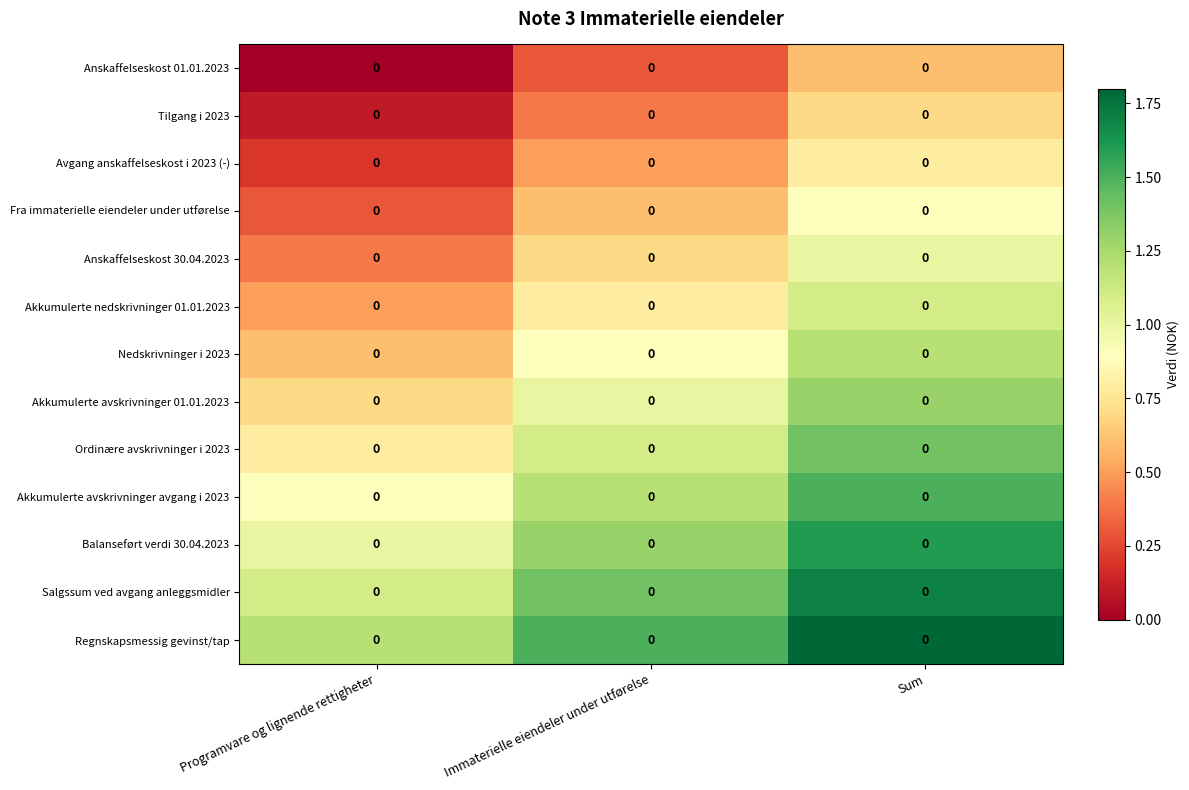

Which label corresponds to the largest value in the chart?

Sum